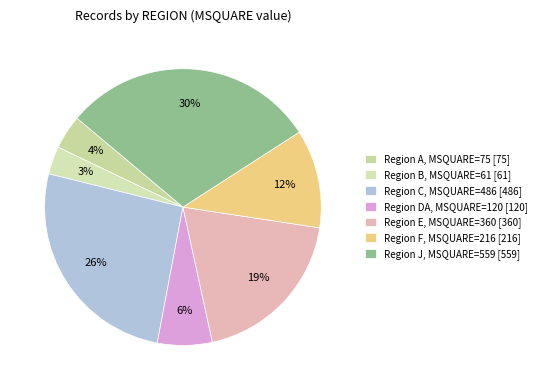

Is there any slice that represents more than half of the pie?

No